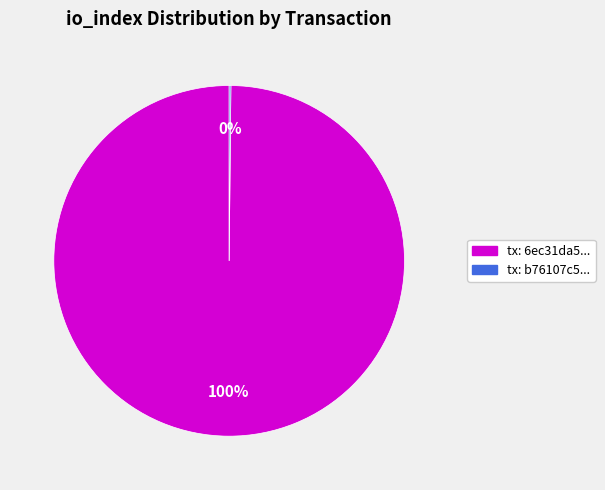

Is there any slice that represents more than half of the pie?

Yes